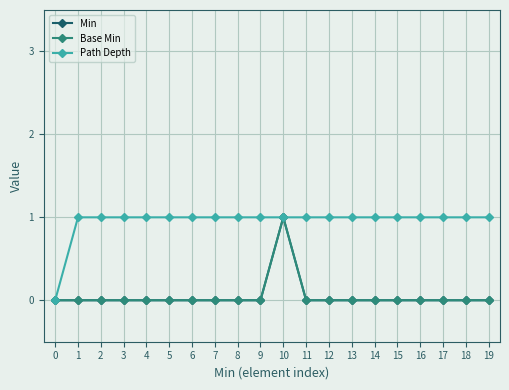

Which has a higher value, 12 or 9?

12